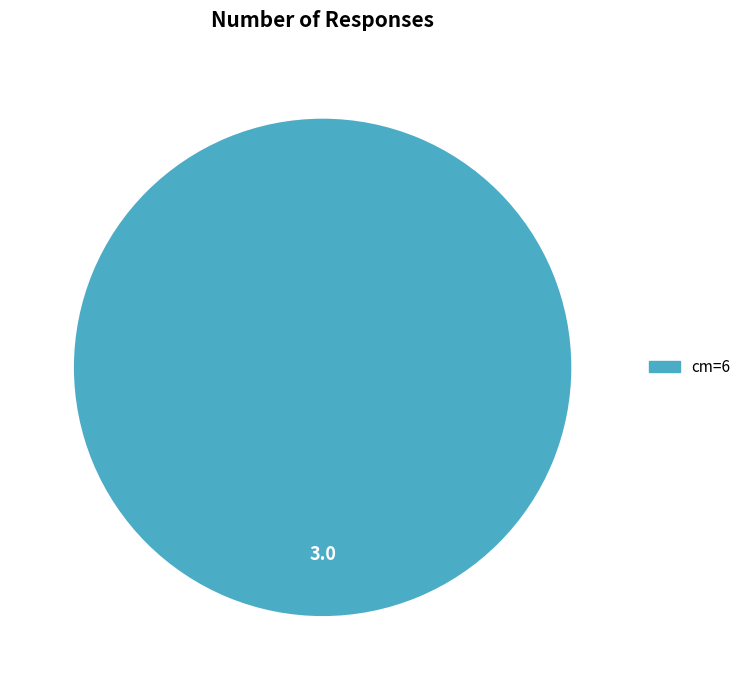

How many segments does this pie chart have?

1